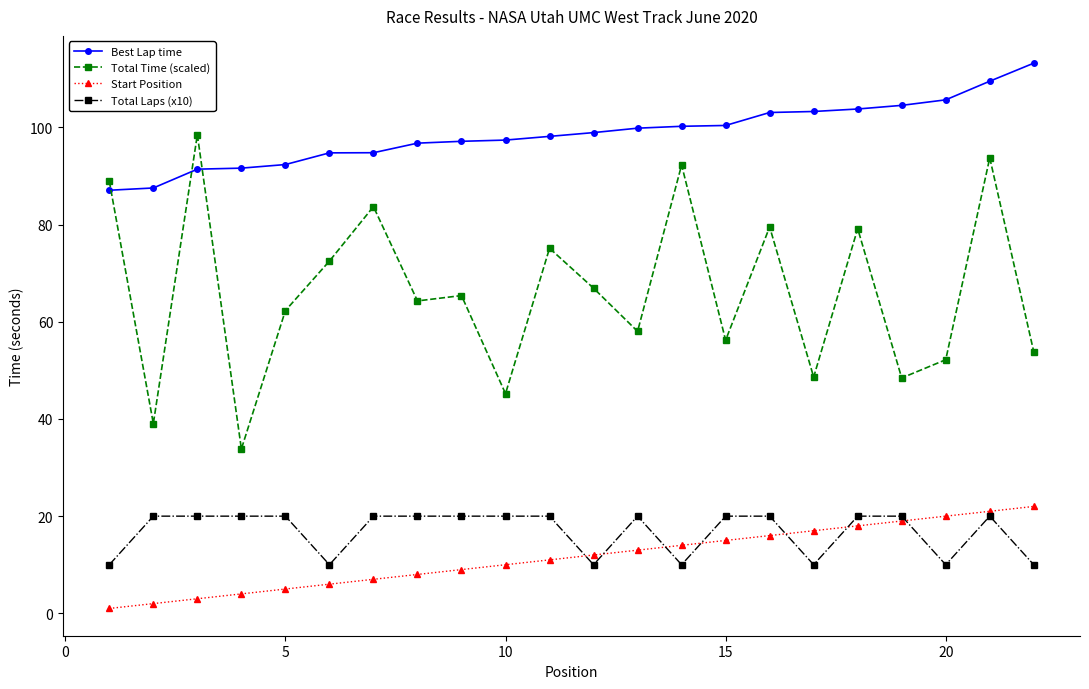

How many Total Laps (x10) values are between 10 and 20?

22